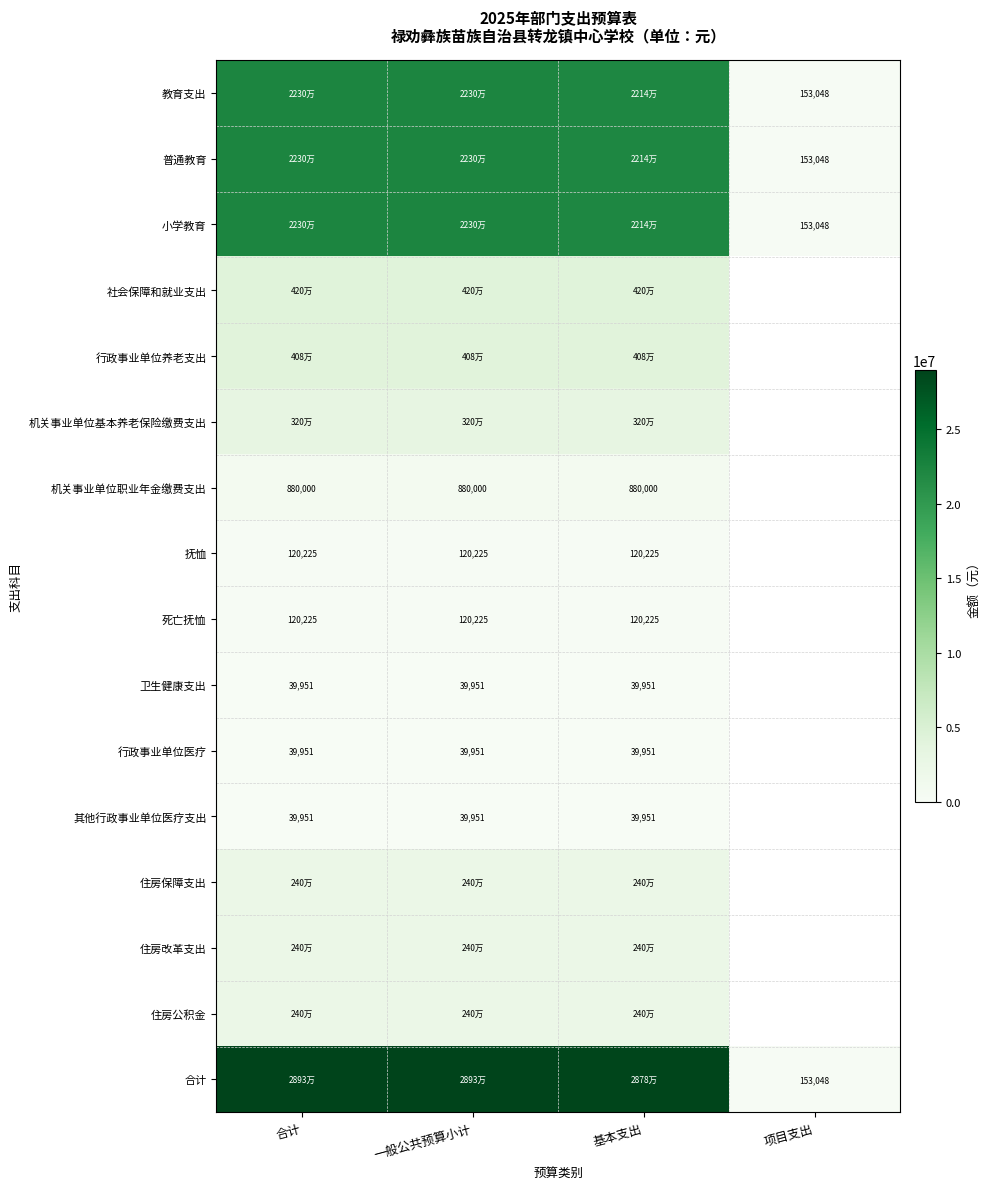

Which series changed the most between 一般公共预算小计 and 基本支出?

教育支出